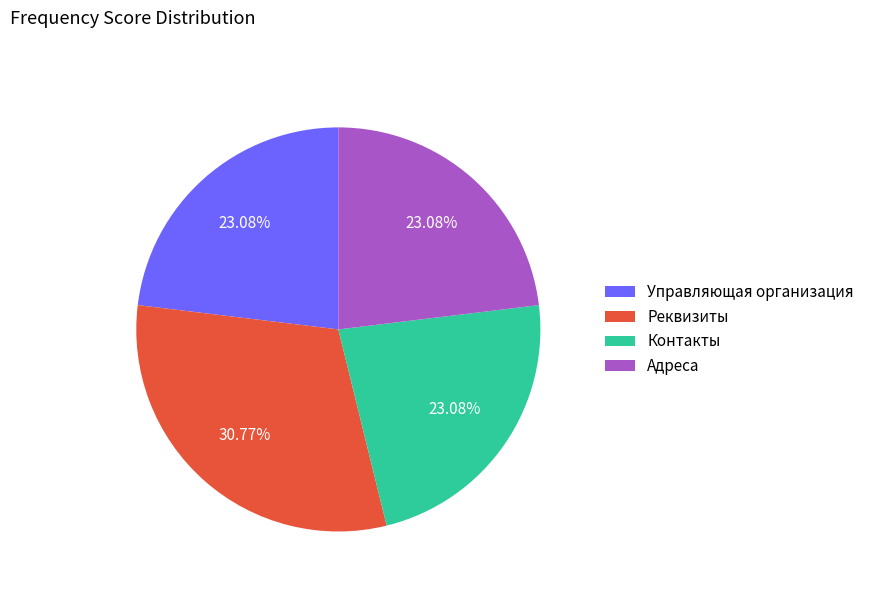

Approximately how many times larger is the value at Реквизиты compared to Адреса?

1.3